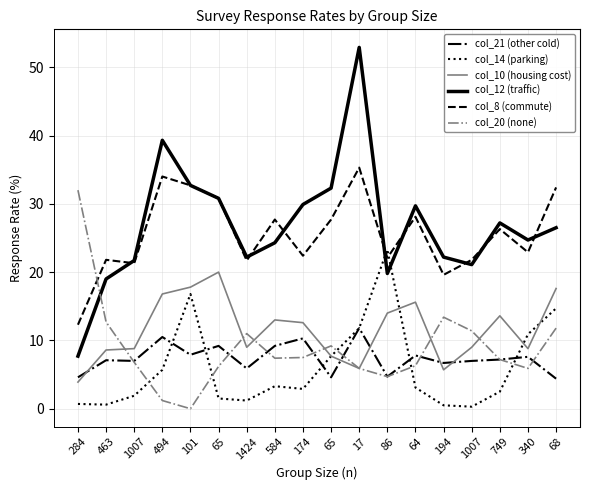

What is the sum of the col_20 (none) values at 340 and 494?

7.1